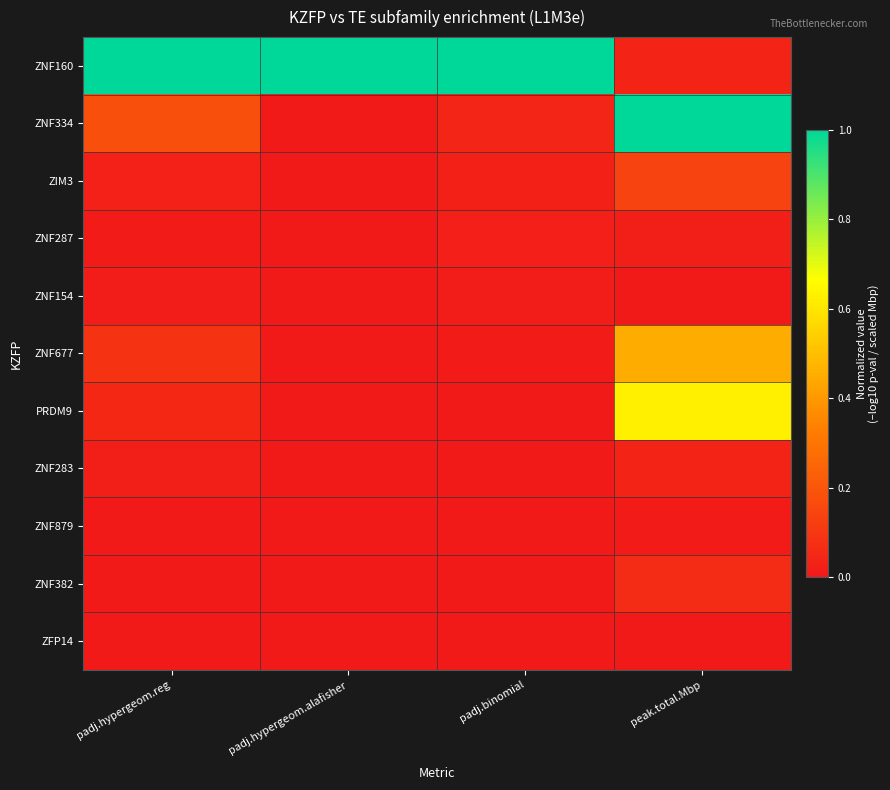

Count the number of data series in this chart.

11